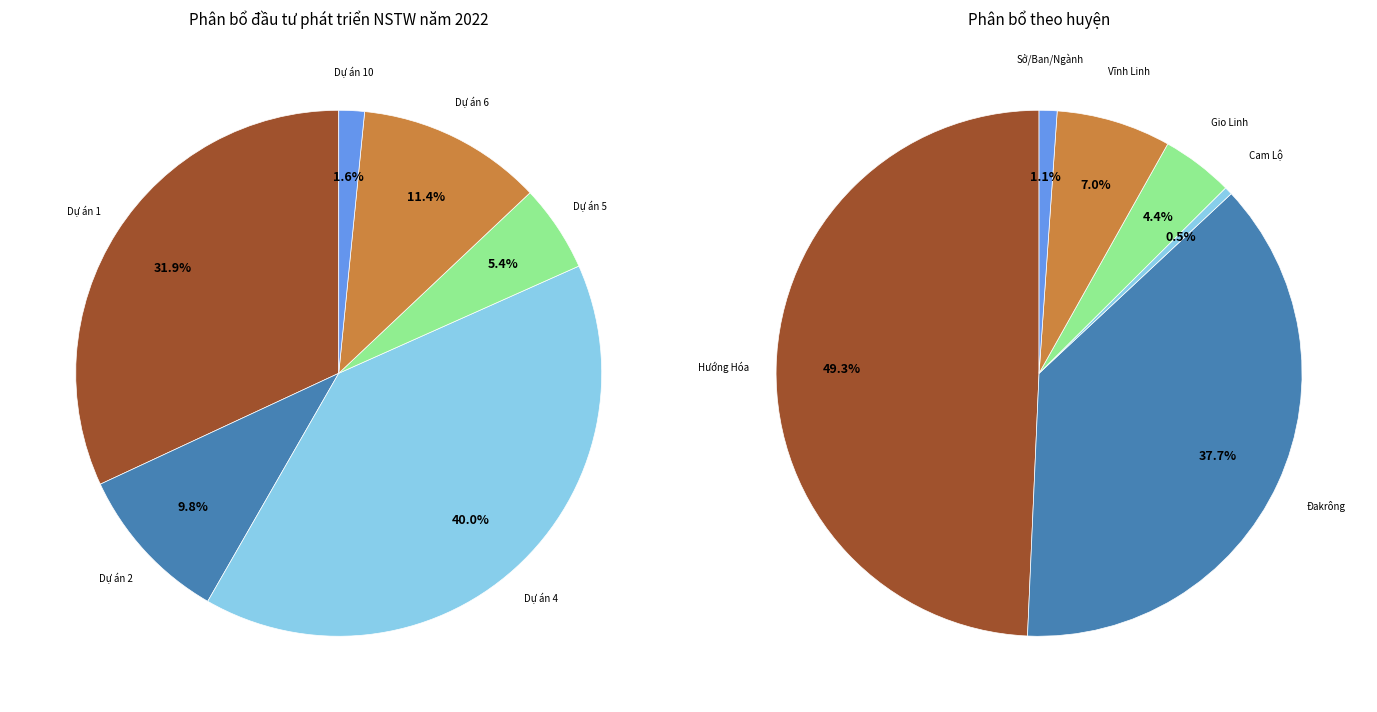

How much of the chart is everything except Dự án 2?

90.2%